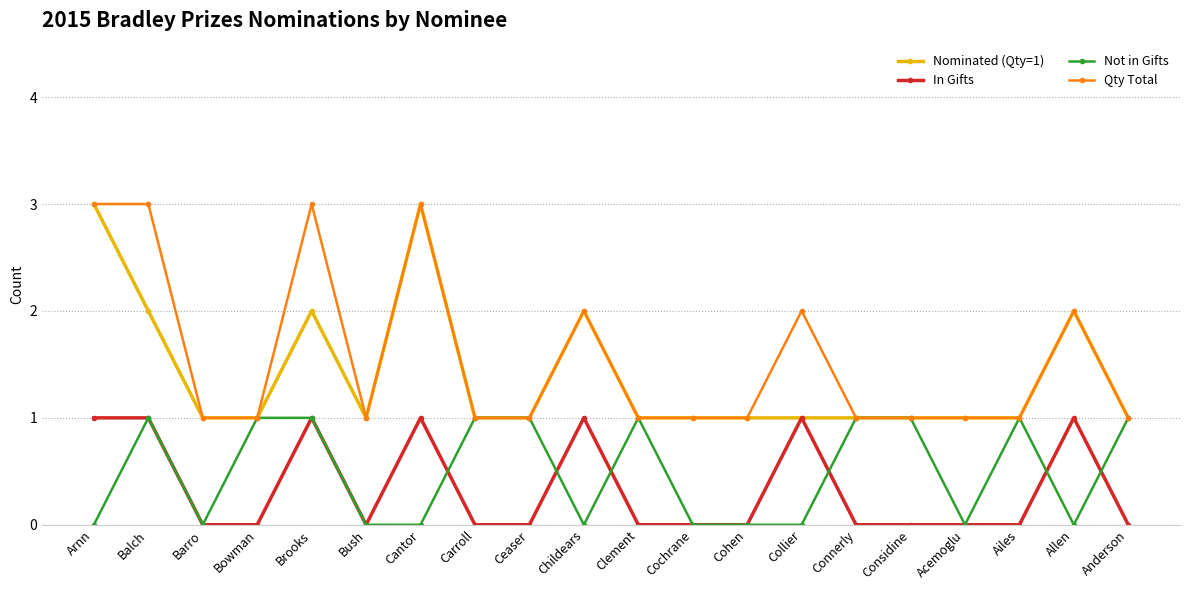

What is the label of the 6th point from the right?

Connerly